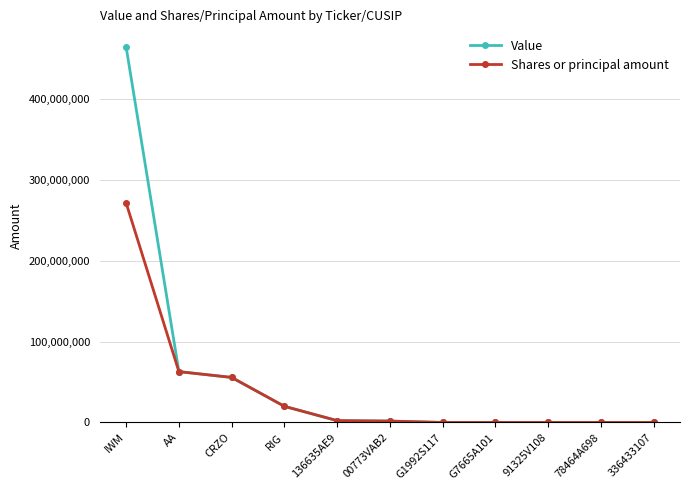

At which category is the sum across all series the highest?

IWM